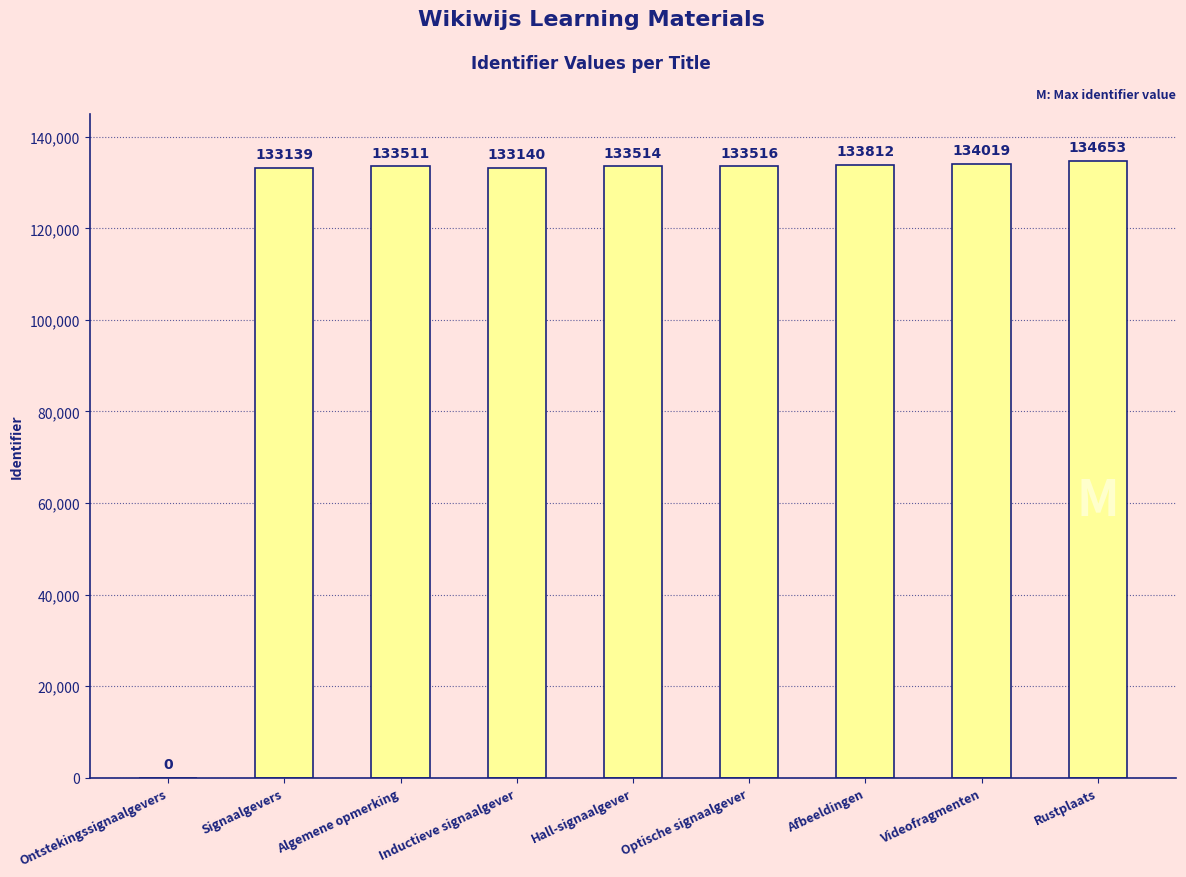

What is the ratio of the value at Hall-signaalgever to the value at Signaalgevers?

1.0